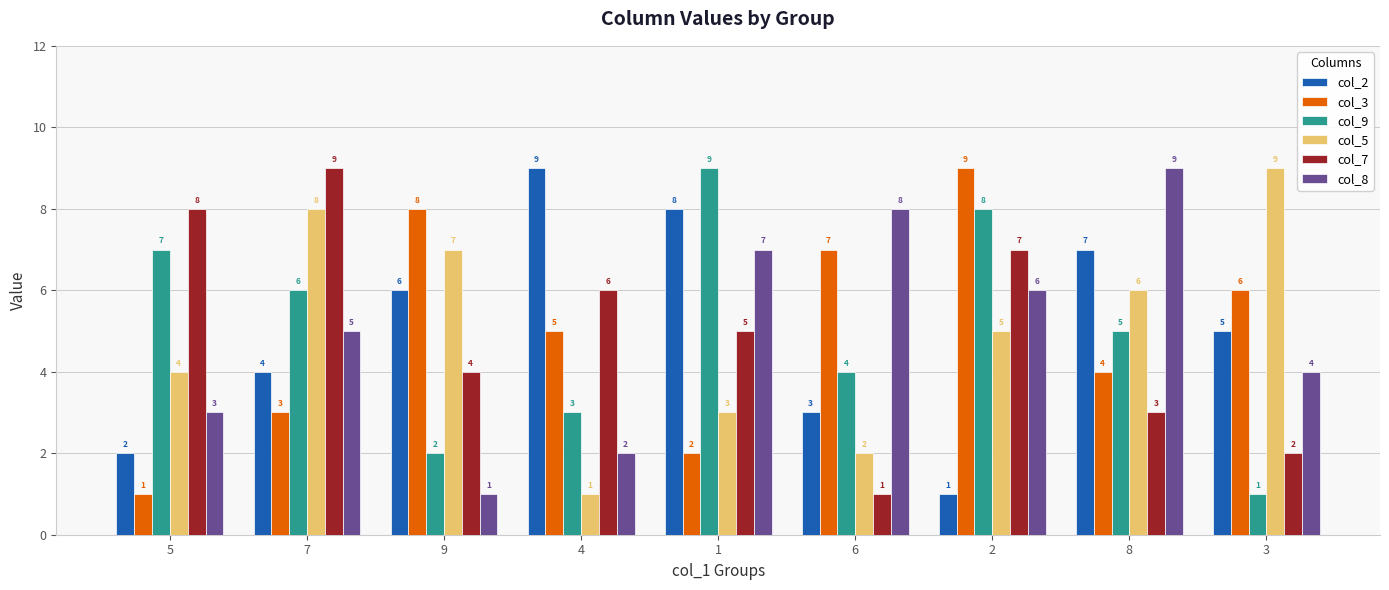

What is the value of the col_5 bar at the 5th from the left?

3